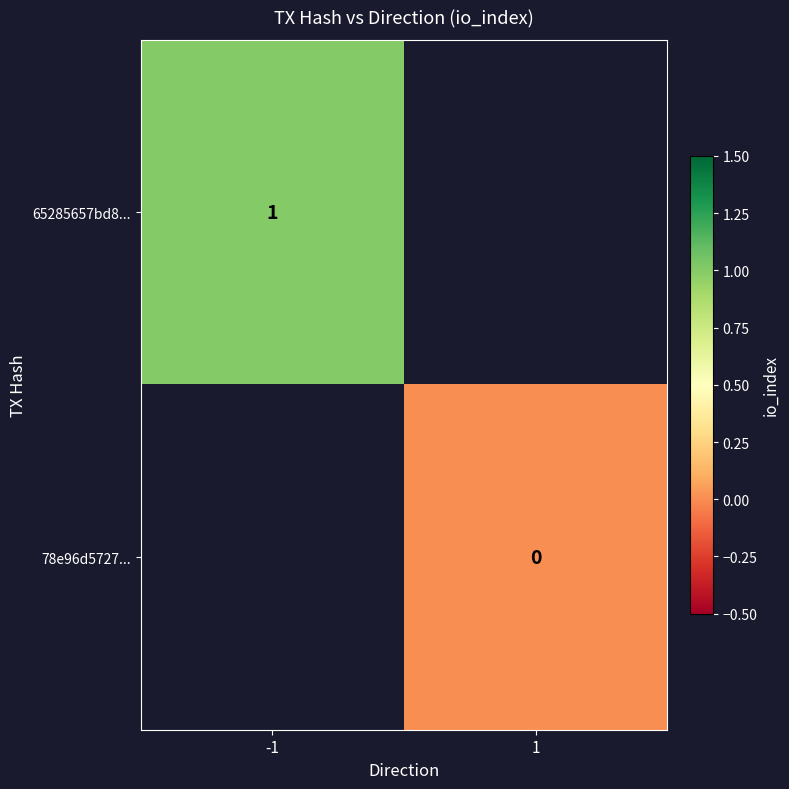

The 65285657bd8... series shows 2 at -1. True or false?

False